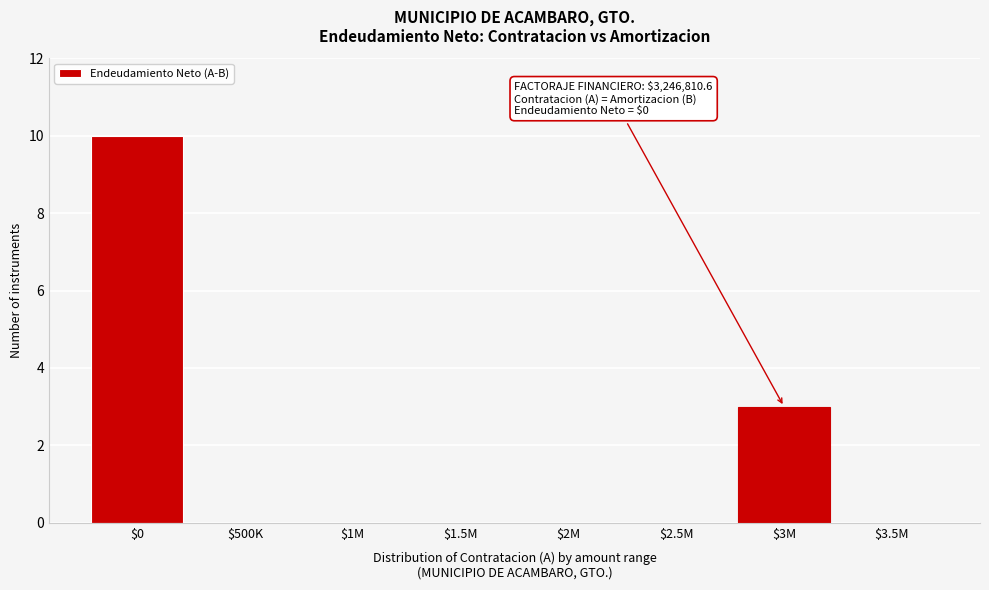

Is it true that the value at $1.5M is 0?

True